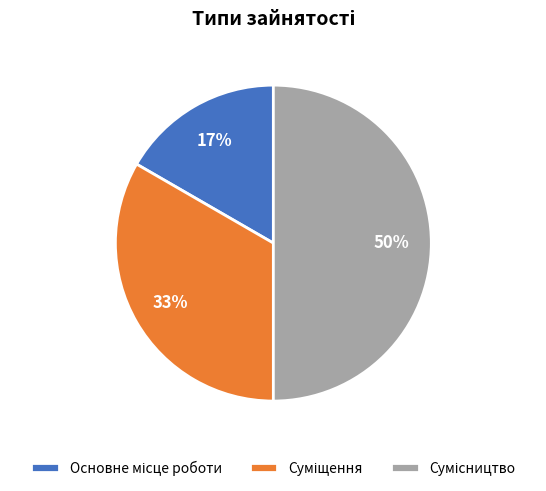

How many segments does this pie chart have?

3